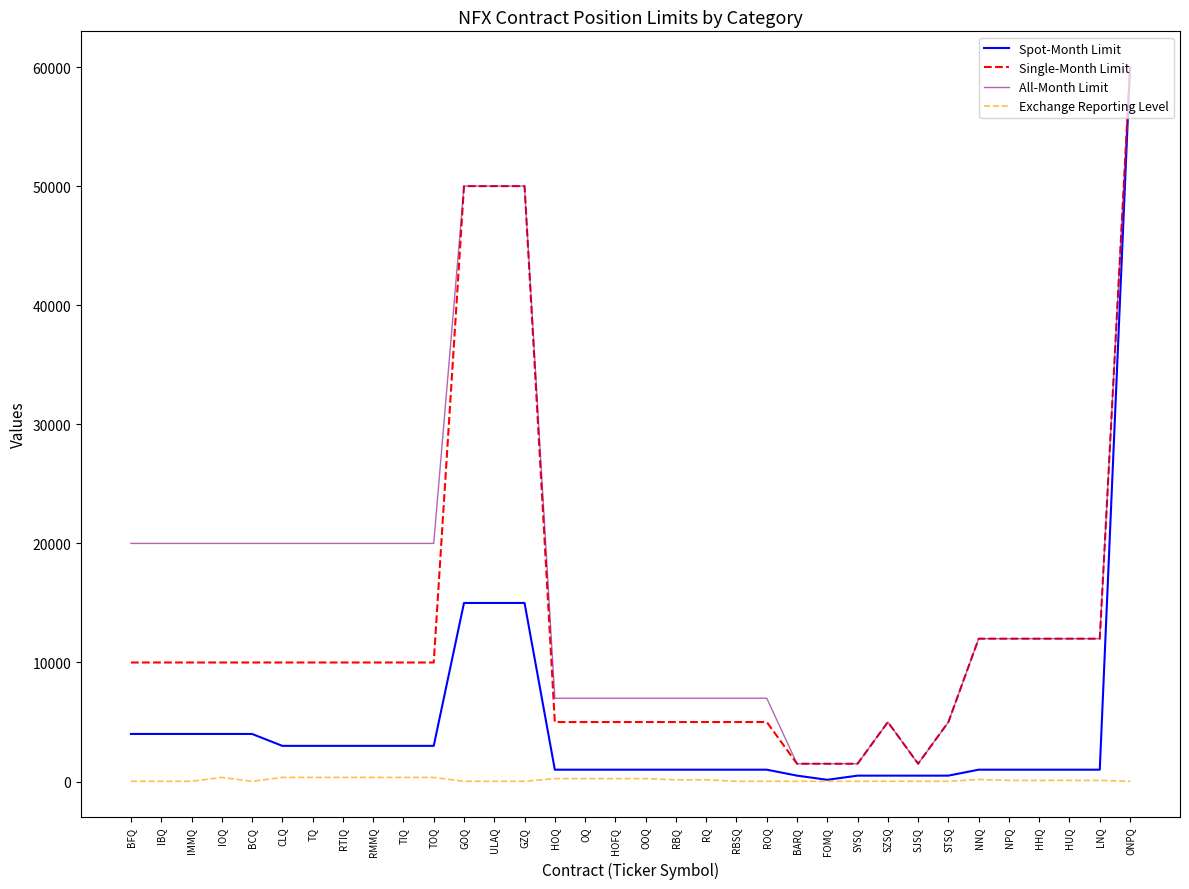

The value of Single-Month Limit at OQ is 7947. True or false?

False